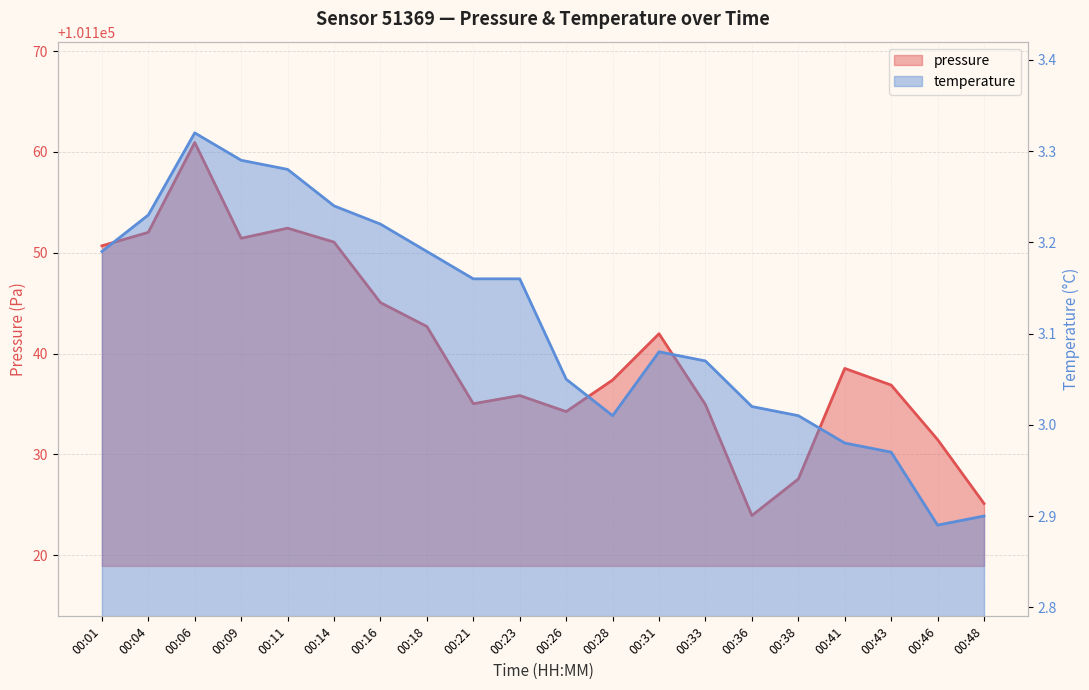

True or false: temperature has more than 1 points higher than both neighbors.

True